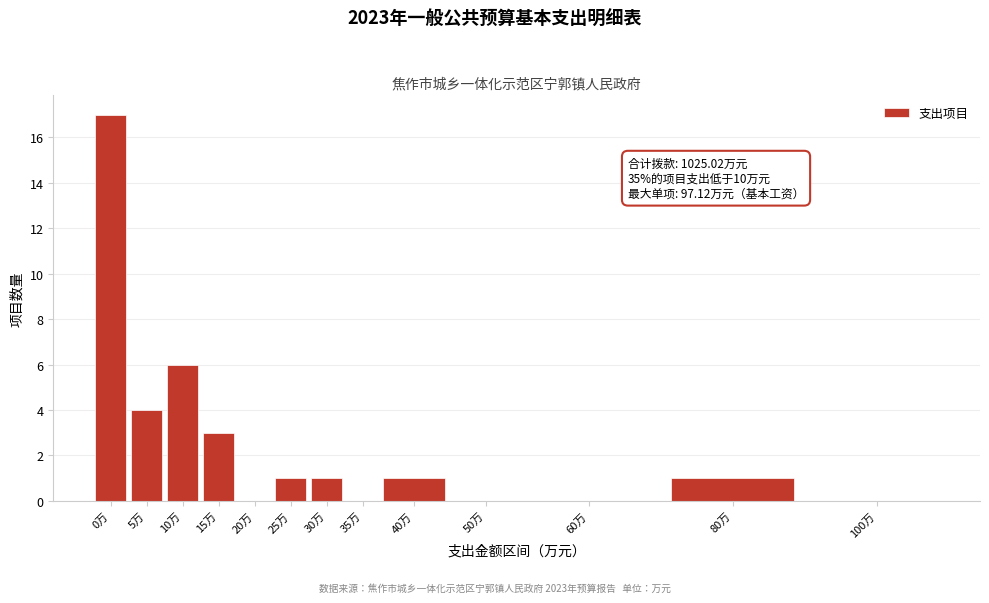

Reading left to right, extract all data points from this chart.

0万=17	5万=4	10万=6	15万=3	20万=0	25万=1	30万=1	35万=0	40万=1	50万=0	60万=0	80万=1	100万=0